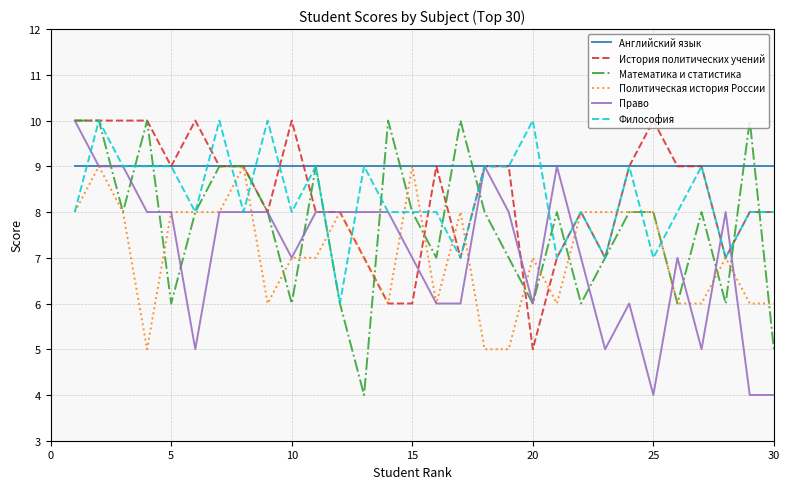

Count the Политическая история России values in the range 6 to 8.

24